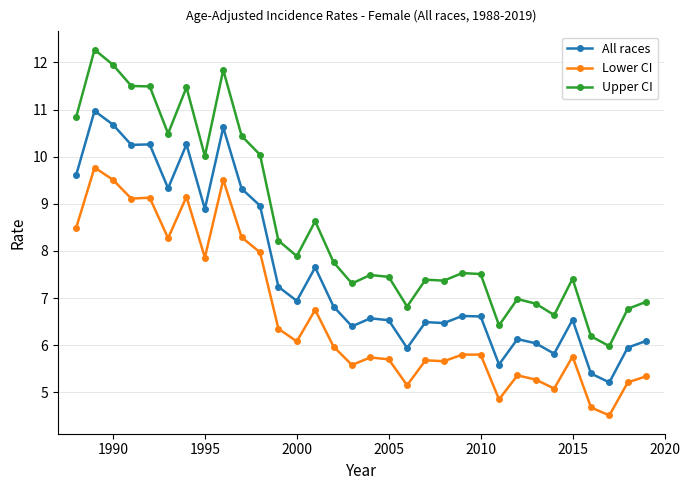

True or false: Upper CI and Lower CI intersect in this chart.

False